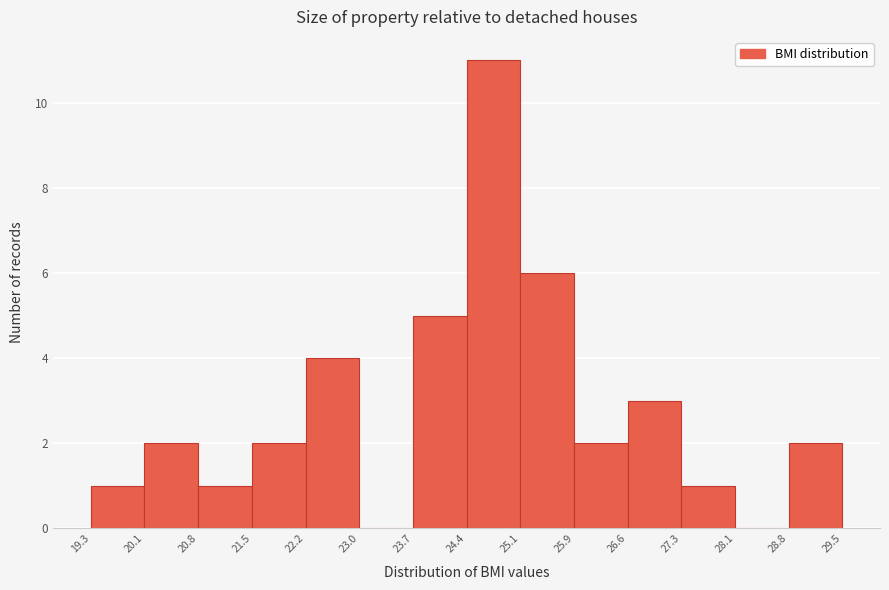

Which range on the x-axis has the tallest bar?

24.4 to 25.1